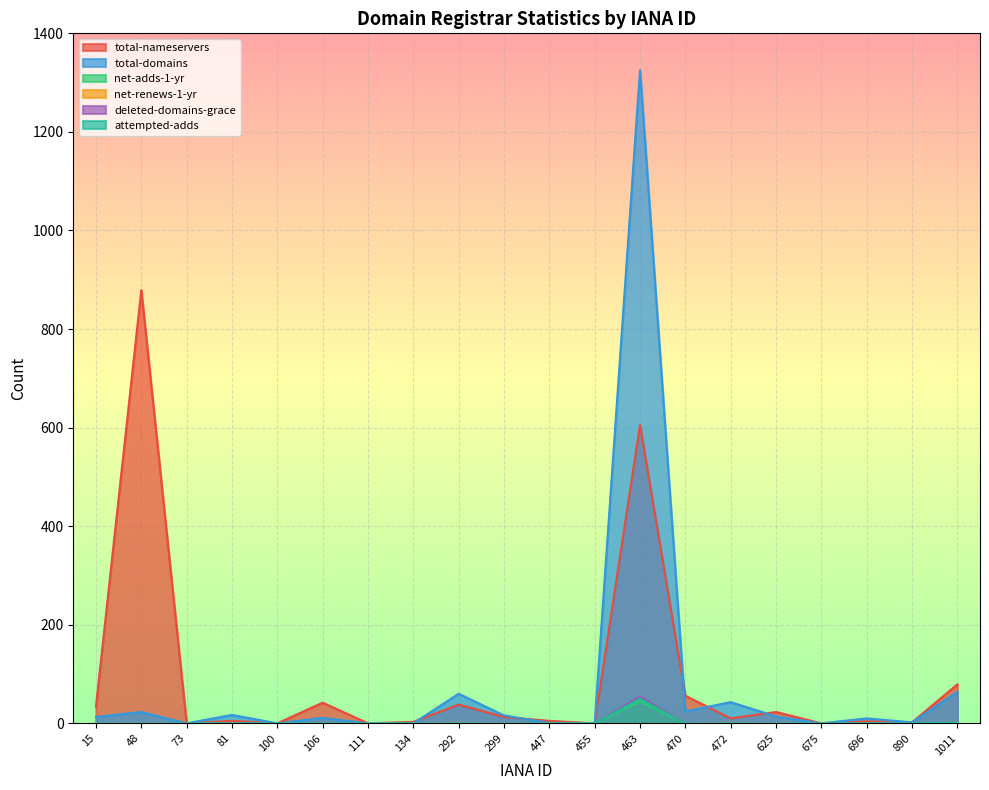

What is the difference between the highest and lowest values at 134?

3